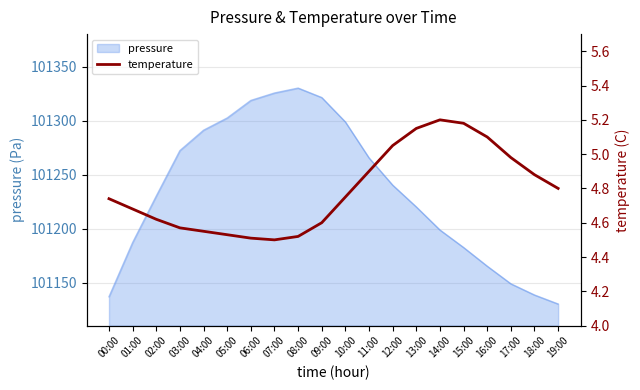

Which category has the lowest value across all series?

07:00